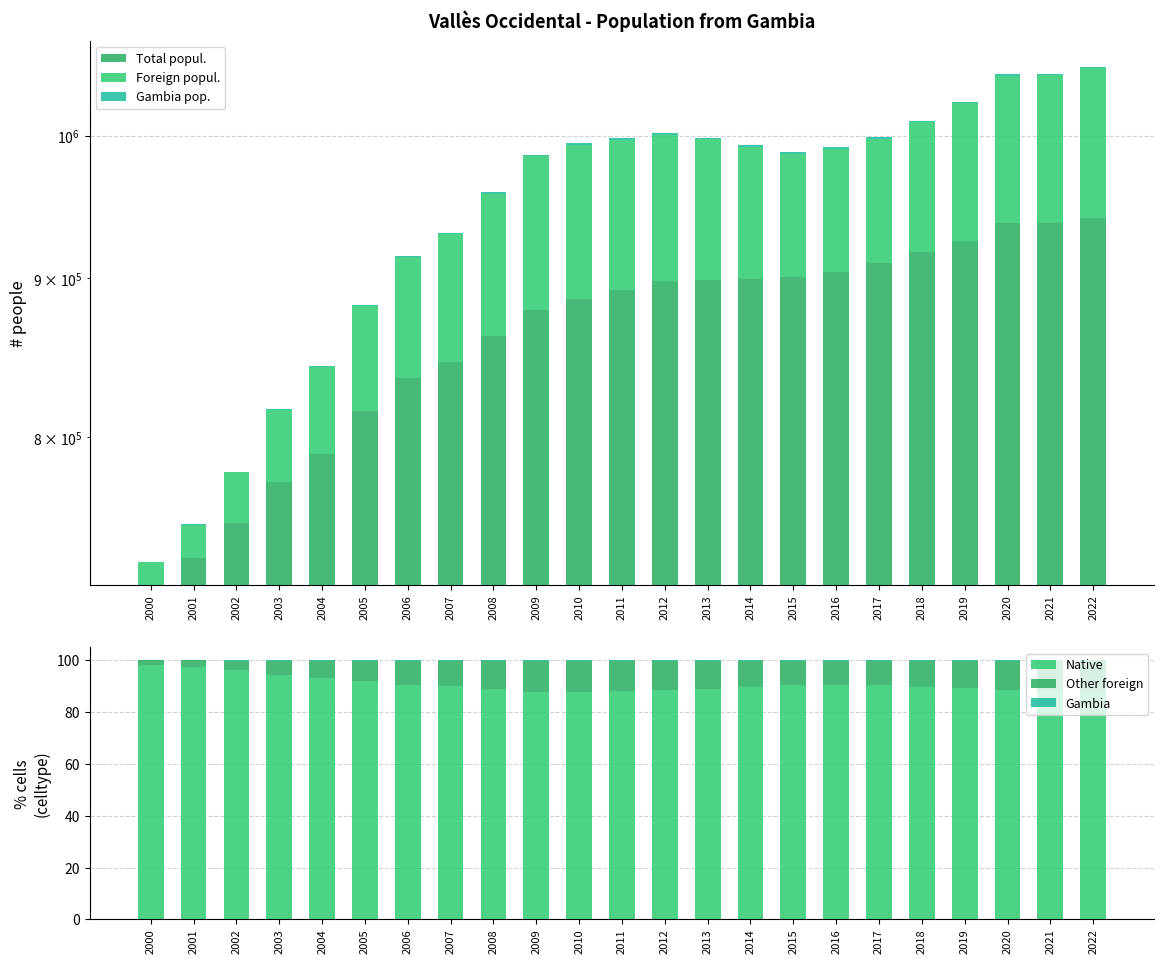

What is the sum of the Foreign popul. values at 2013 and 2004?

151054.0